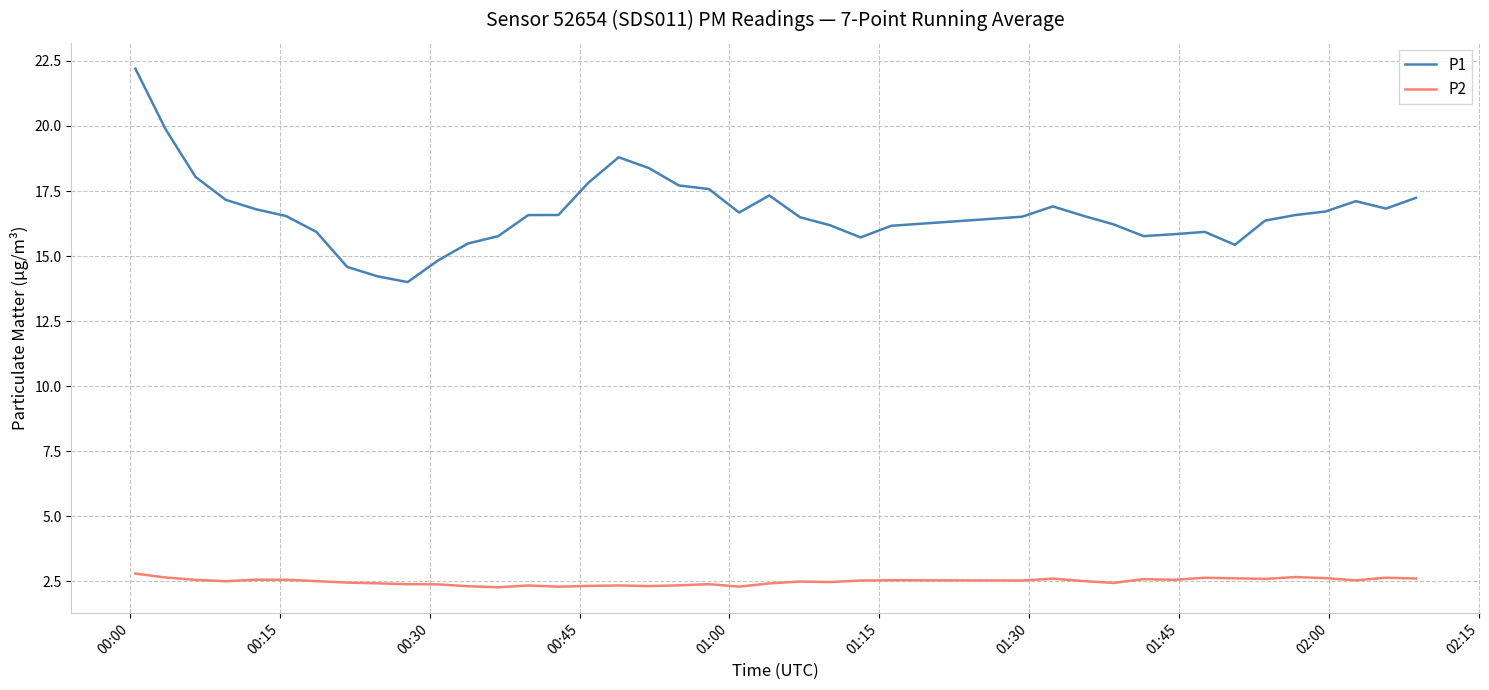

Which series has the widest spread of values?

P1